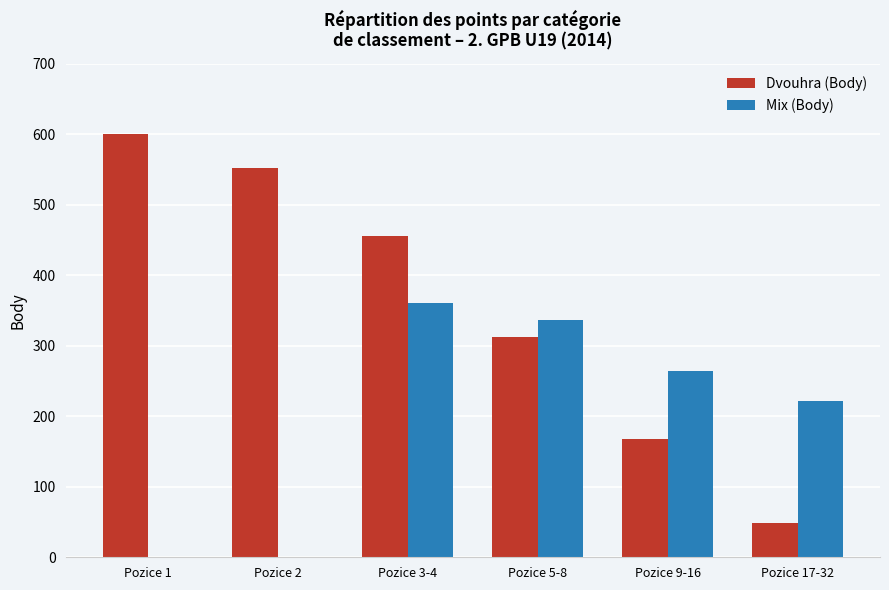

At which label is Mix (Body) closest to 180?

Pozice 17-32